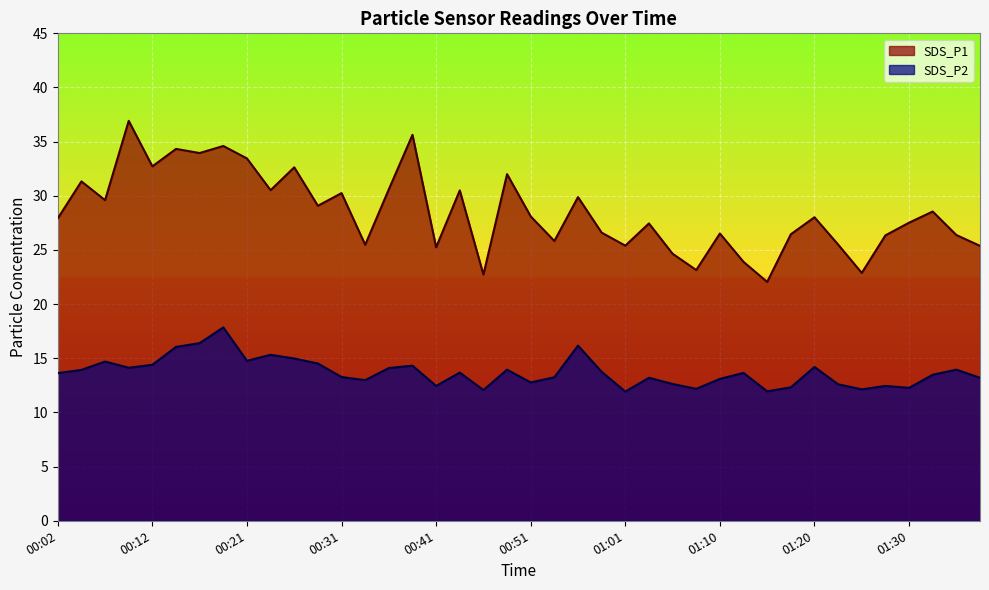

How many data points in SDS_P1 are less than 28?

20